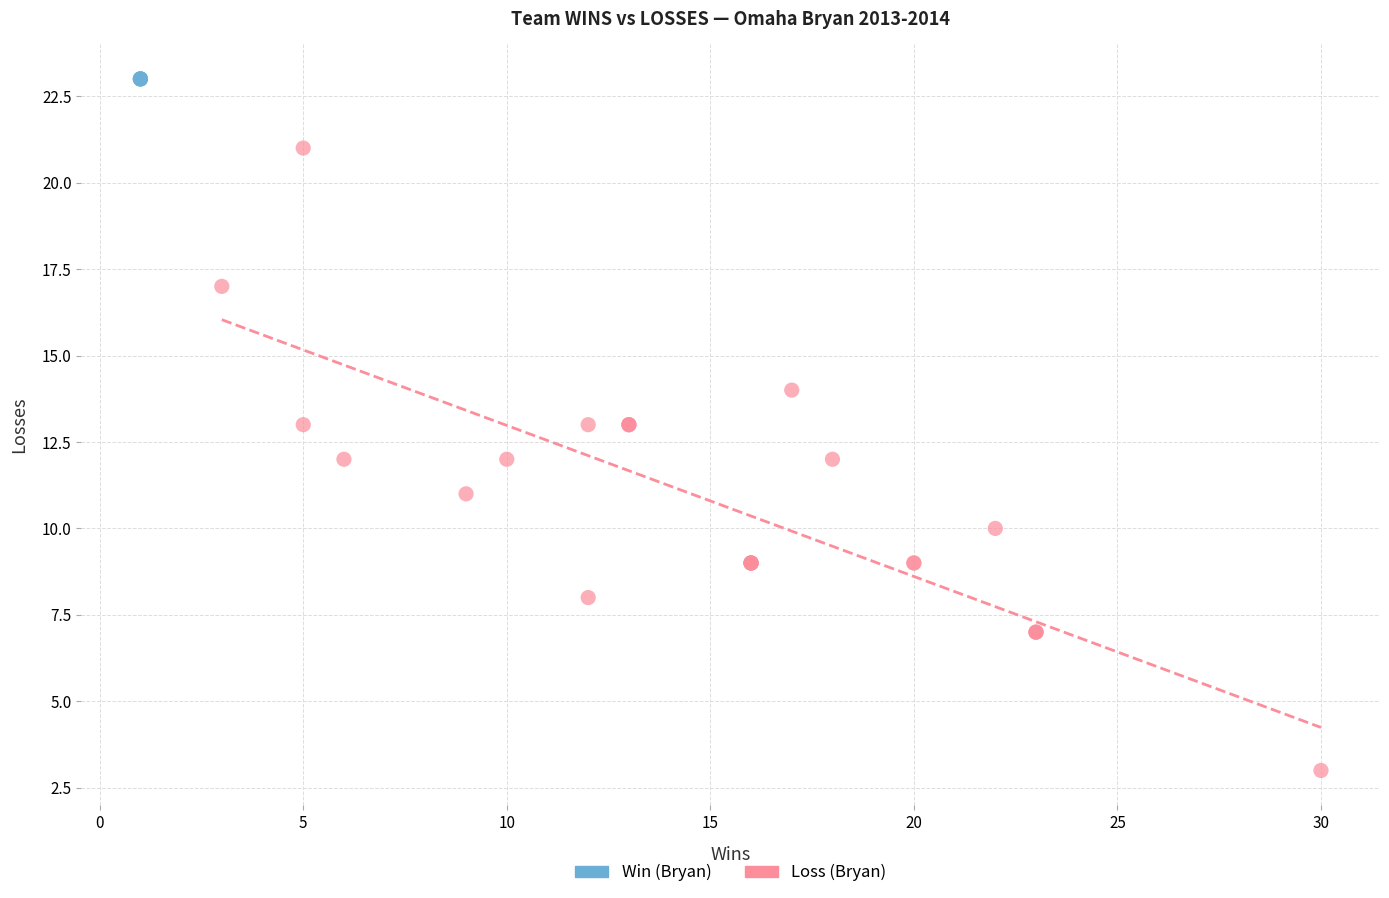

Which series reaches the minimum Y coordinate?

Loss (Bryan)